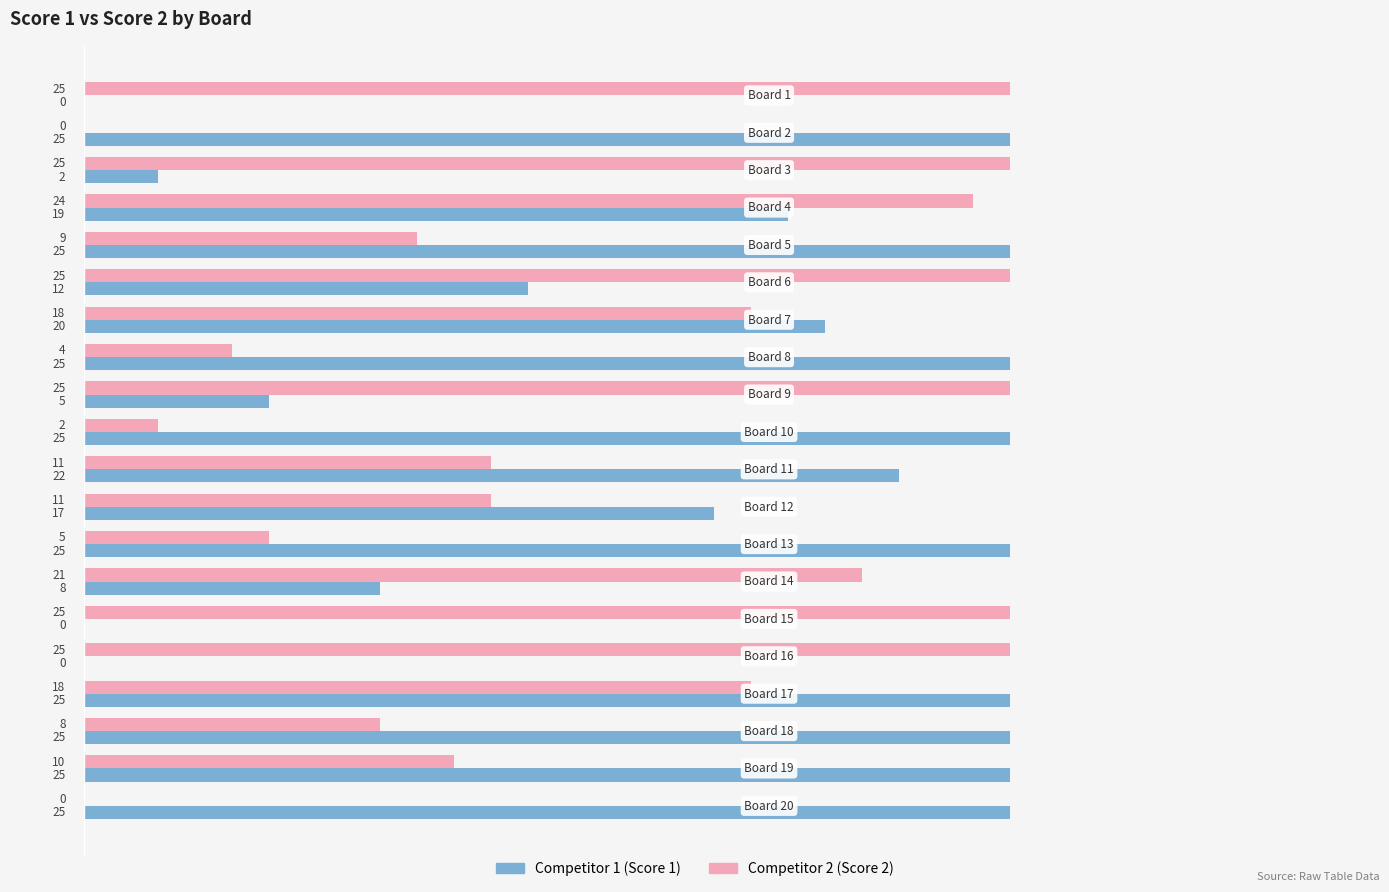

Which series has the largest total across all categories?

Competitor 1 (Score 1)